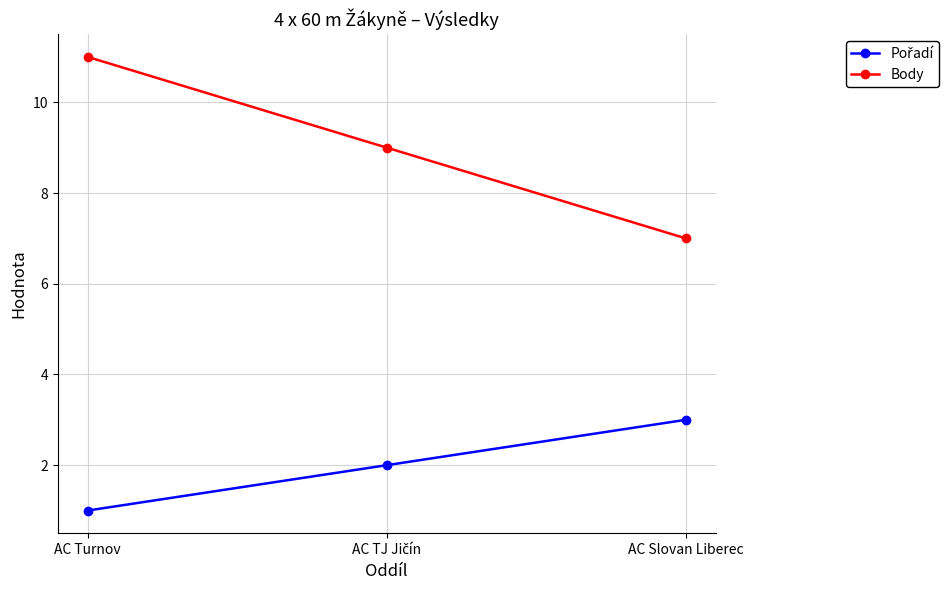

What is the lowest value of the Body series?

7